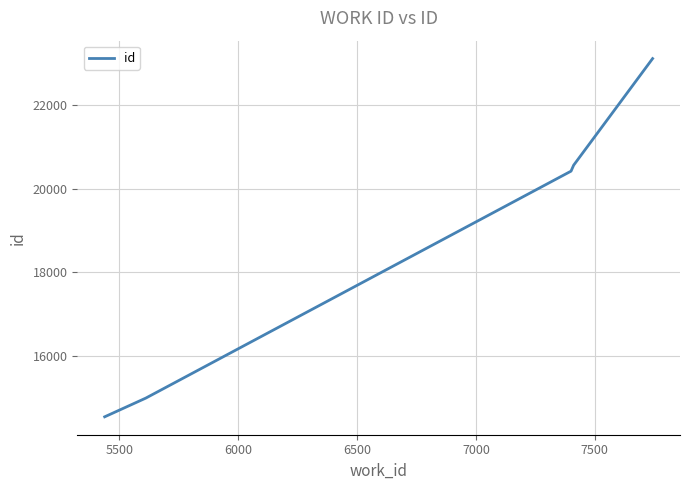

What is the difference between the maximum and minimum values?

8557